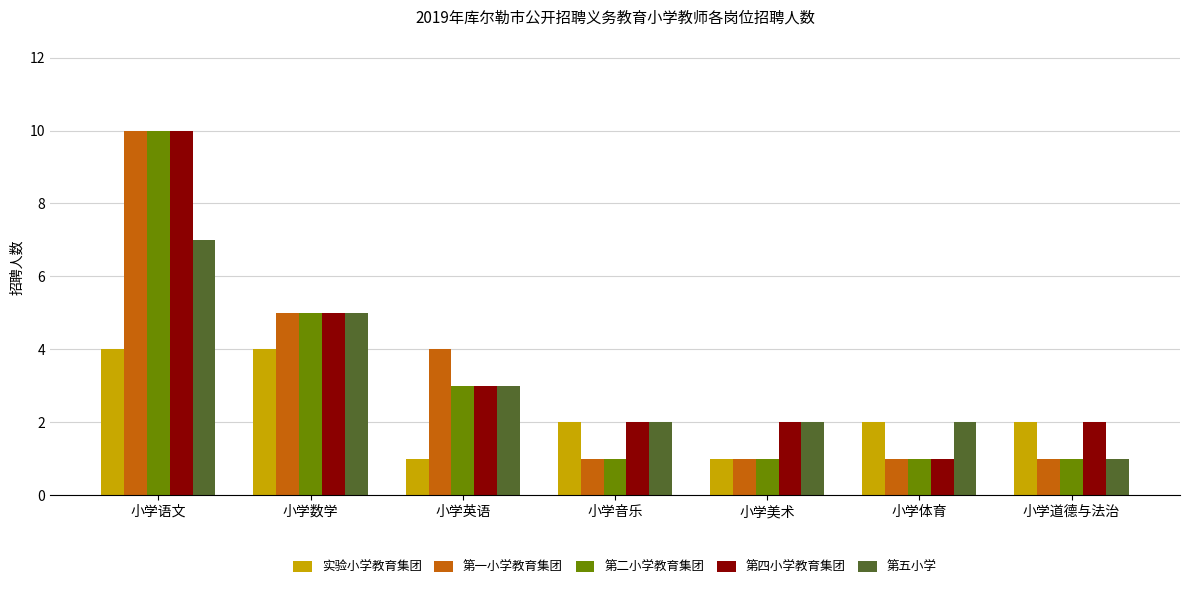

At which category is the sum across all series the highest?

小学语文